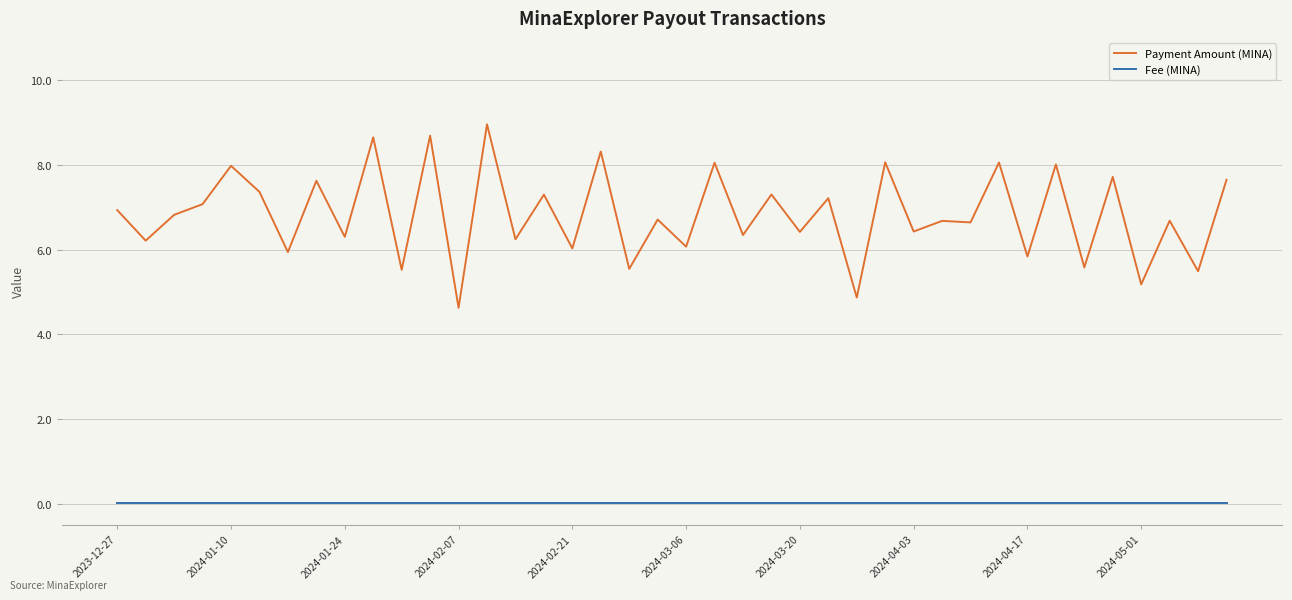

Which series has the widest spread of values?

Payment Amount (MINA)